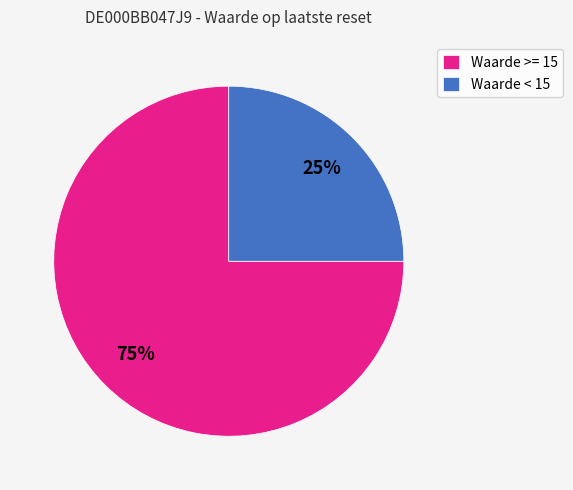

How many slices are in this pie chart?

2